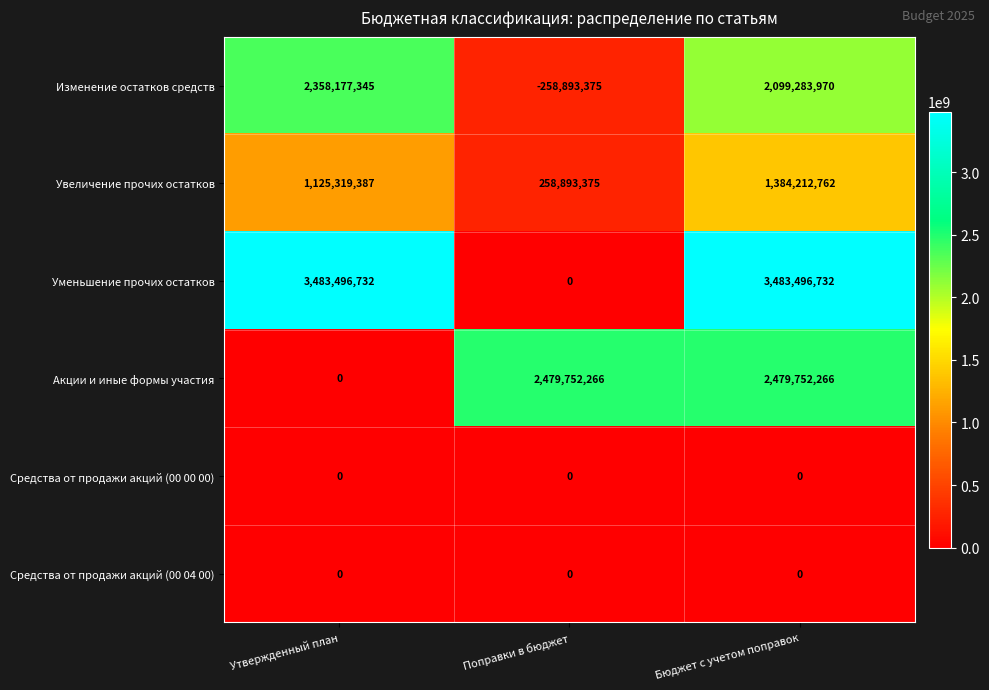

The value of Средства от продажи акций (00 04 00) at Бюджет с учетом поправок is 0. True or false?

True